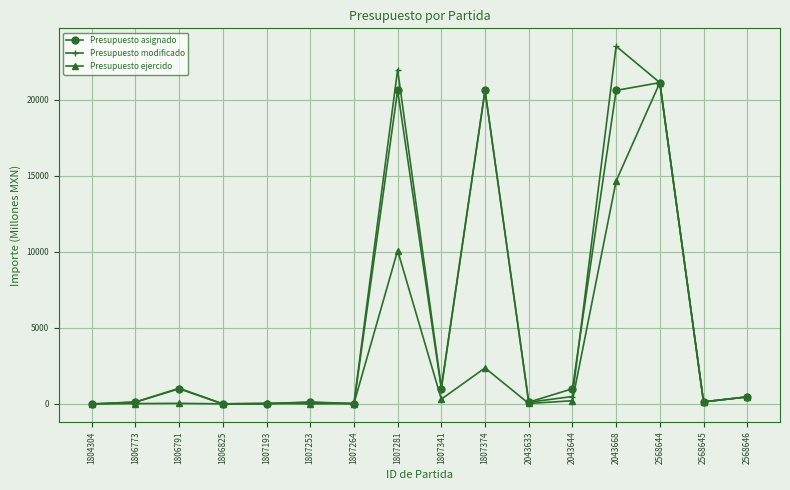

Which category has the highest value across all series?

2043668